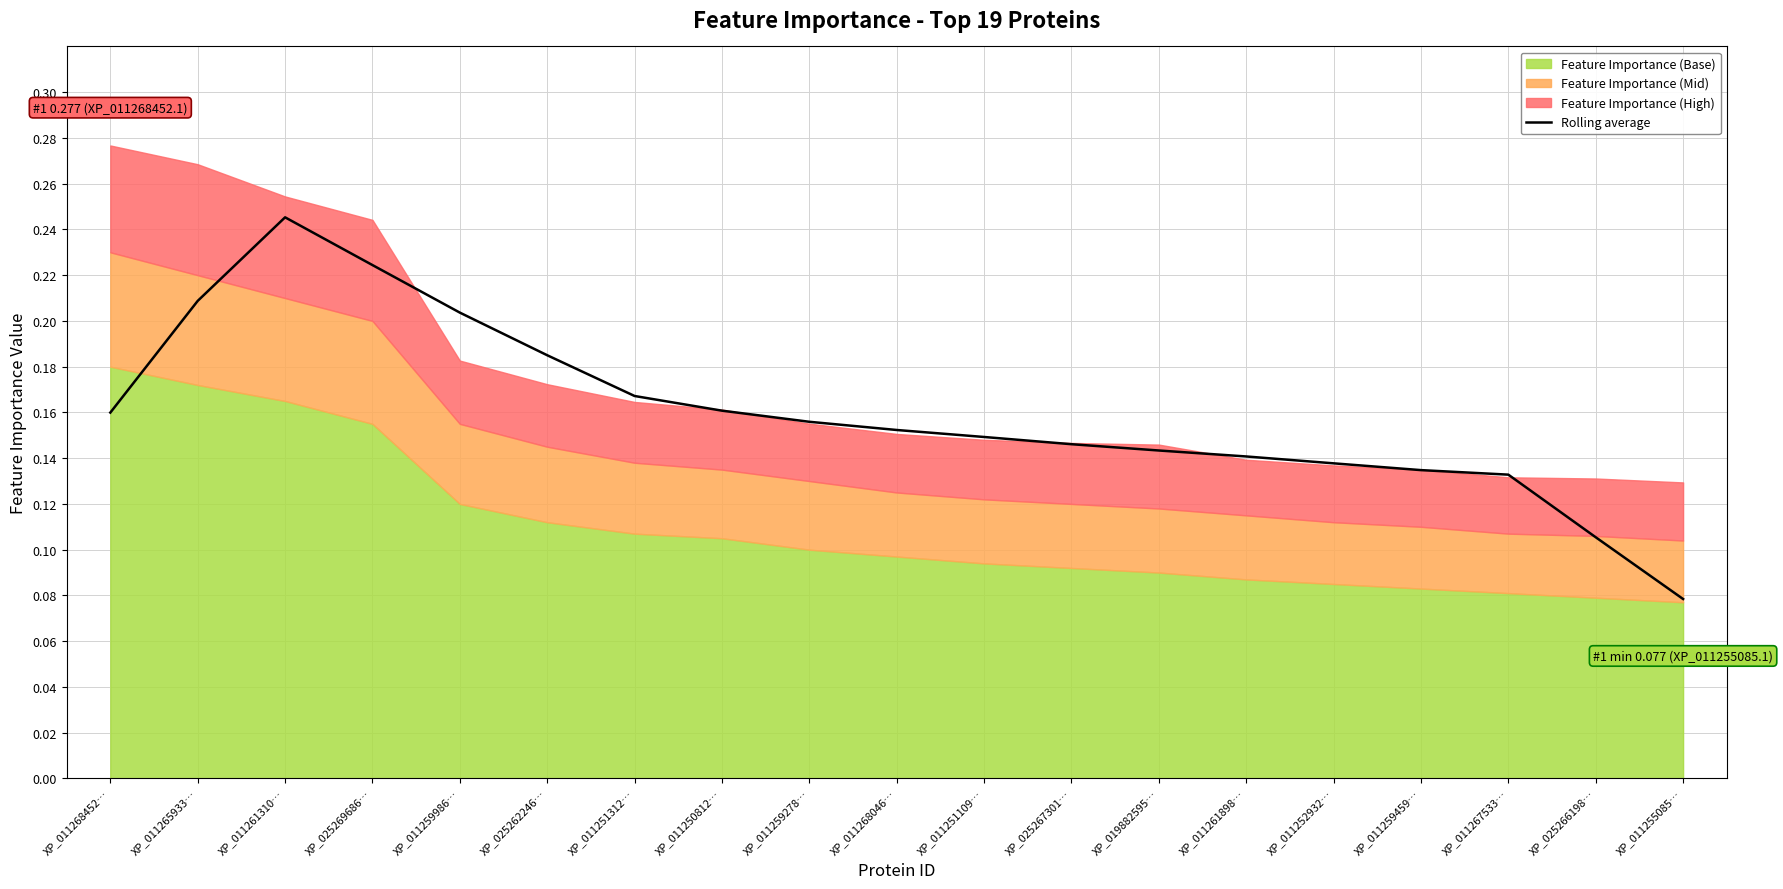

What is the label of the 9th point from the right?

XP_011251109…